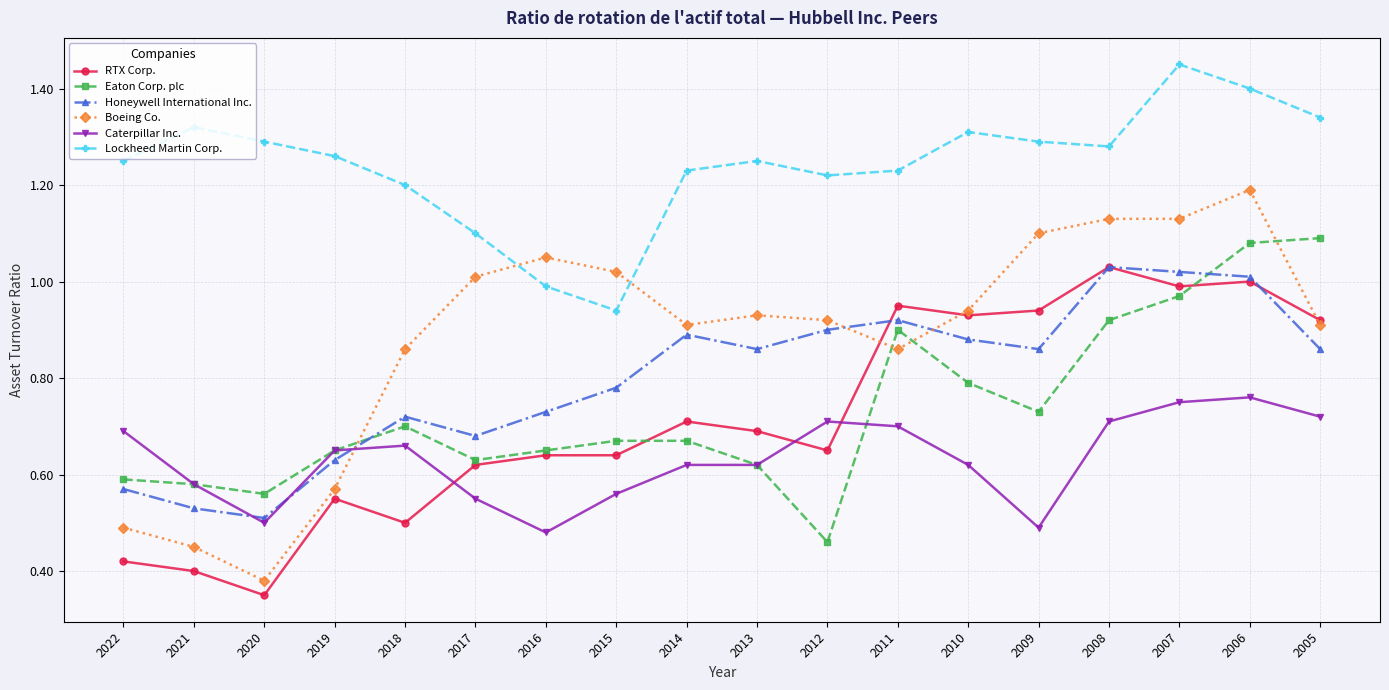

Which label corresponds to the largest value in the chart?

2007